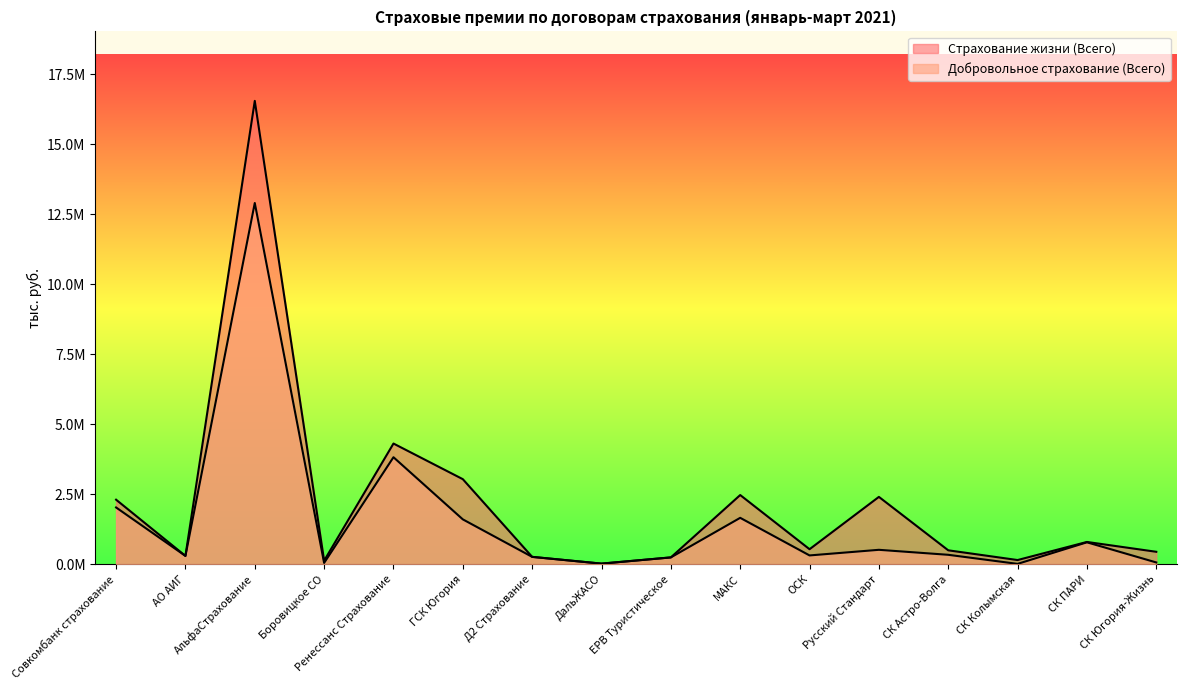

What is the average value of the Страхование жизни (Всего) series?

2152855.9